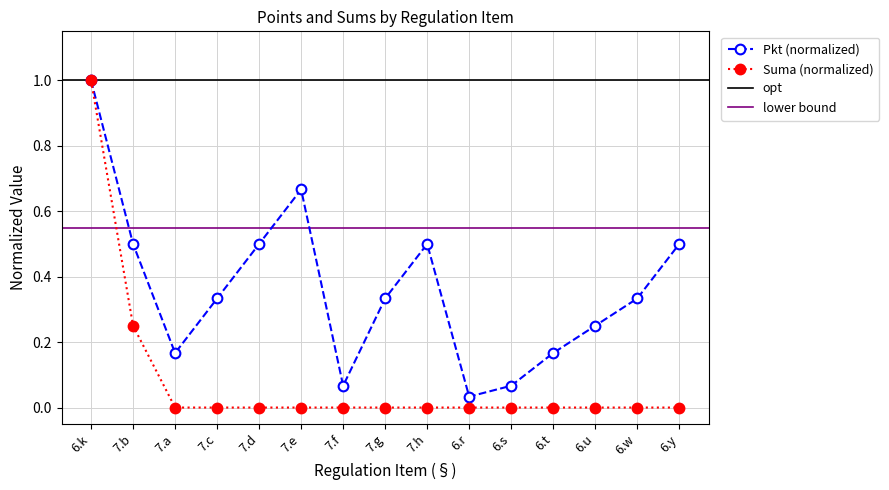

Between 6.w and 6.y, which is larger?

6.w